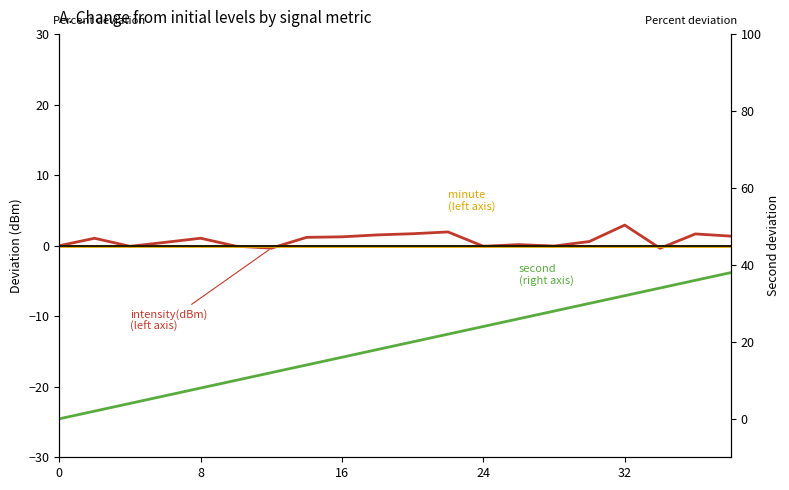

Reading left to right, what are all the values shown in this chart?

intensity(dBm)
(left axis): 0.0	1.1	-0.1	0.5	1.1	-0.1	-0.3	1.2	1.3	1.5	1.7	2.0	-0.1	0.2	-0.0	0.6	2.9	-0.4	1.7	1.4
minute
(left axis): 0.0	0.0	0.0	0.0	0.0	0.0	0.0	0.0	0.0	0.0	0.0	0.0	0.0	0.0	0.0	0.0	0.0	0.0	0.0	0.0
second
(right axis): 0.0	2.0	4.0	6.0	8.0	10.0	12.0	14.0	16.0	18.0	20.0	22.0	24.0	26.0	28.0	30.0	32.0	34.0	36.0	38.0